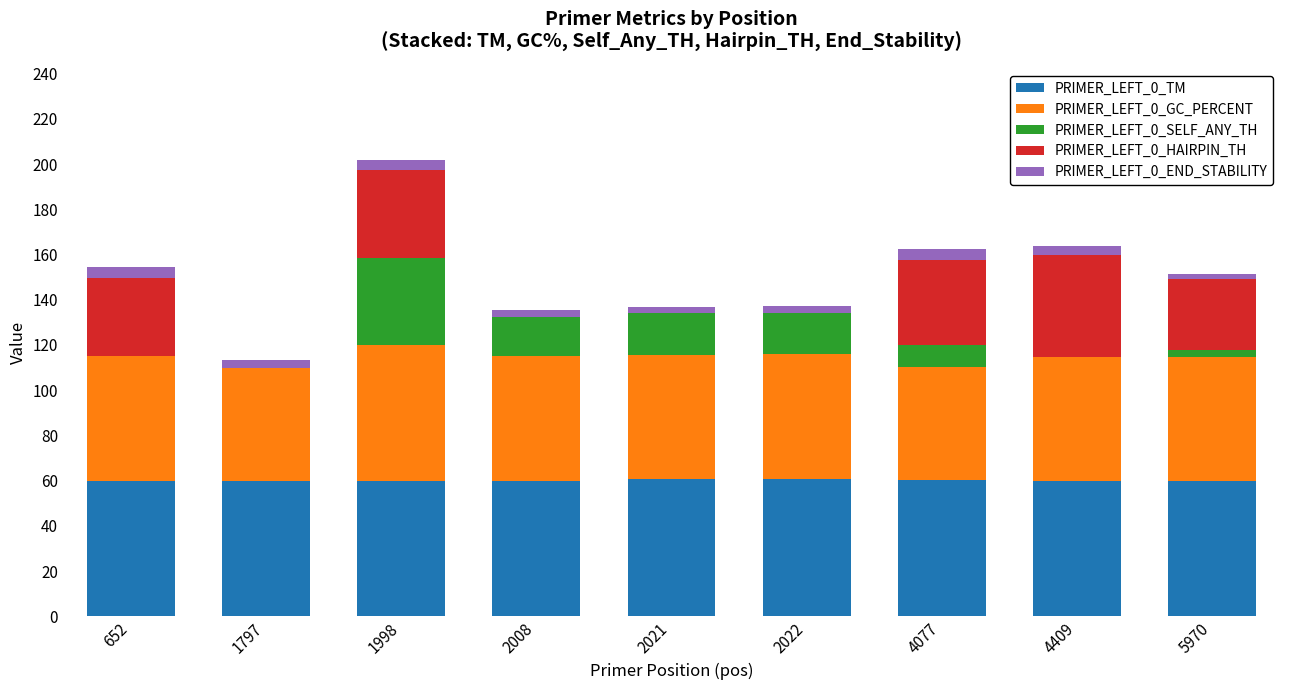

At which category is the sum across all series the highest?

1998